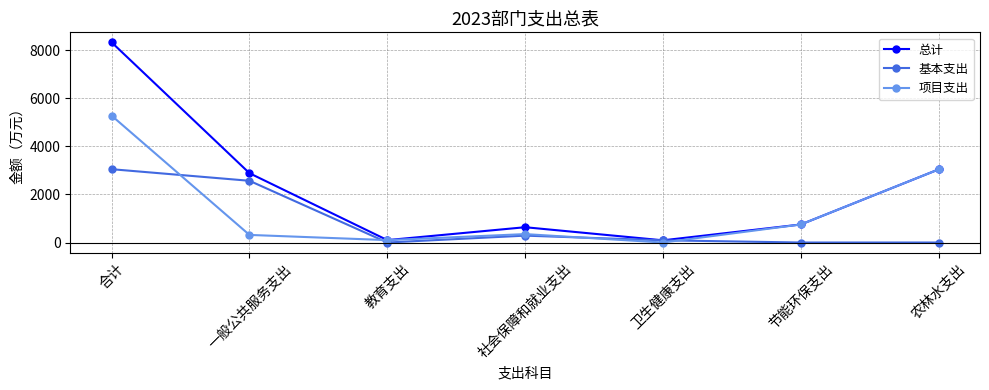

What is the difference between the highest and lowest values at 卫生健康支出?

91.3